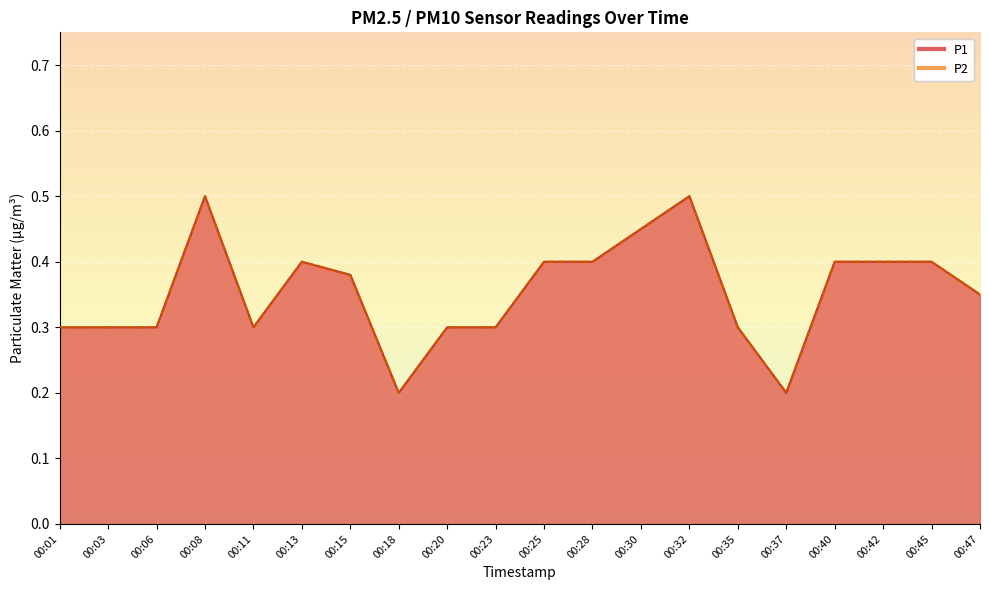

What is the average value of the P1 series?

0.4